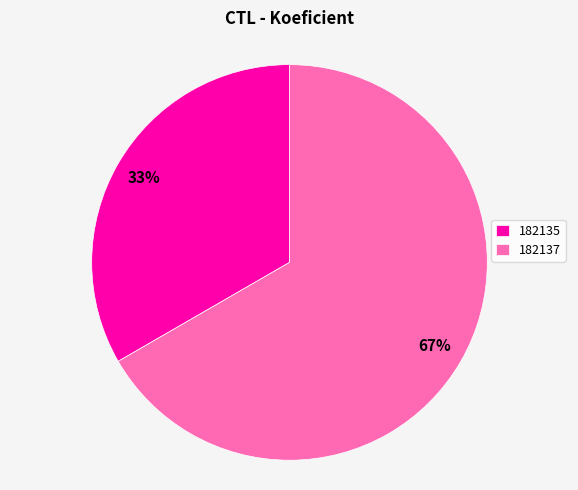

Is it true that 182137 is 67% of the pie?

True